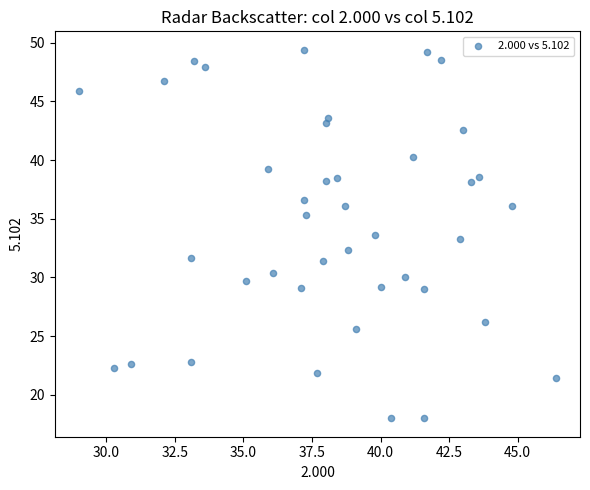

What is the range of Y values (max minus min)?

31.4